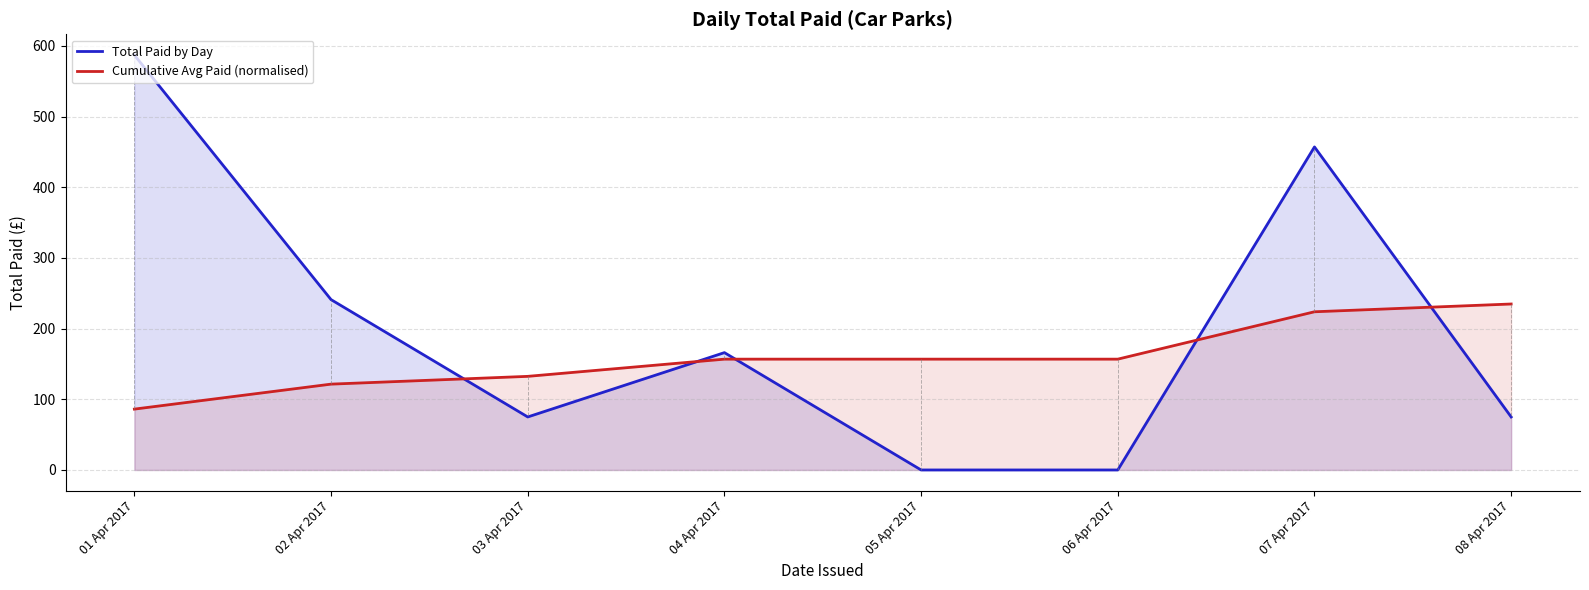

What is the value of the Cumulative Avg Paid (normalised) point at the 6th from the left?

156.8